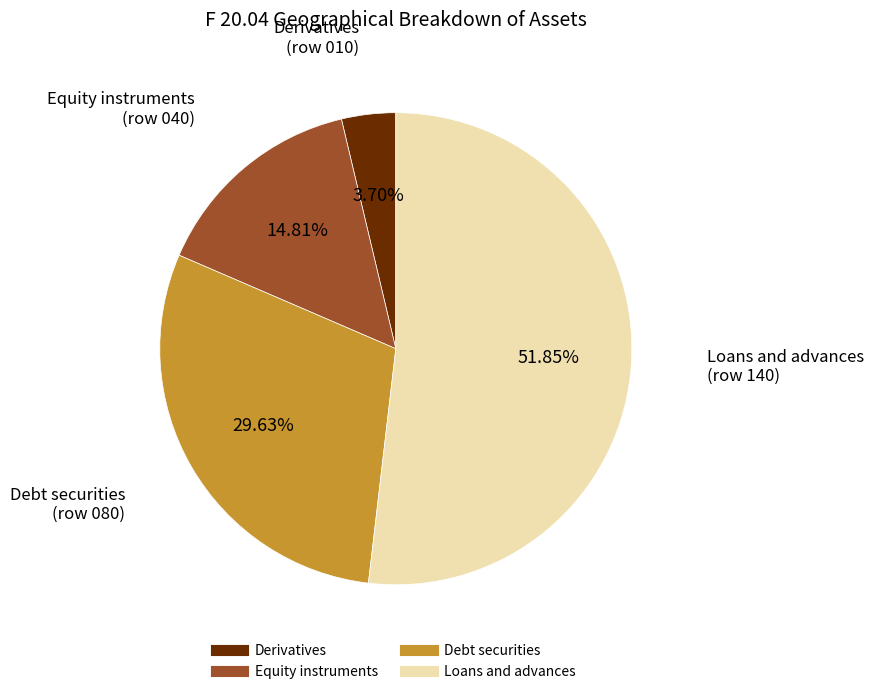

Is there any slice that represents more than half of the pie?

Yes